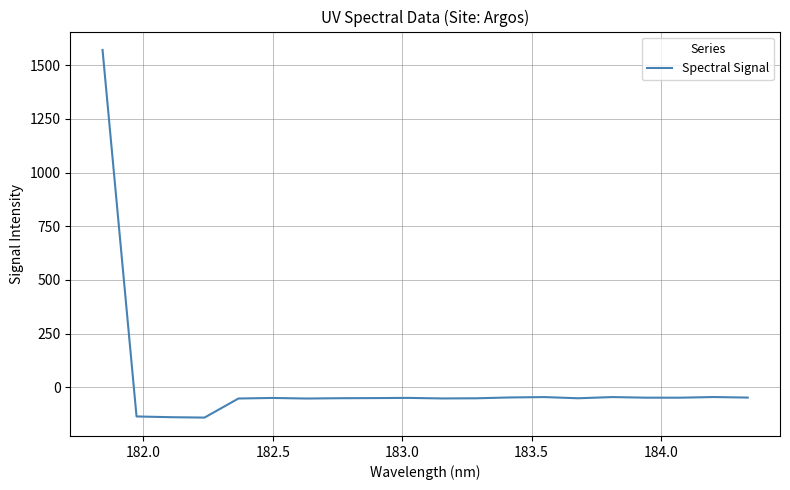

What is the maximum value shown in the chart?

1571.3